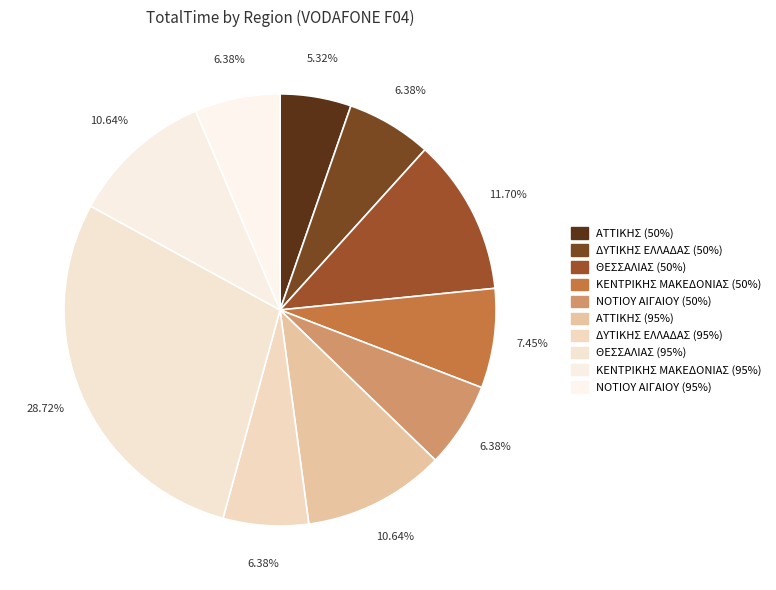

Does any single category account for the majority?

No